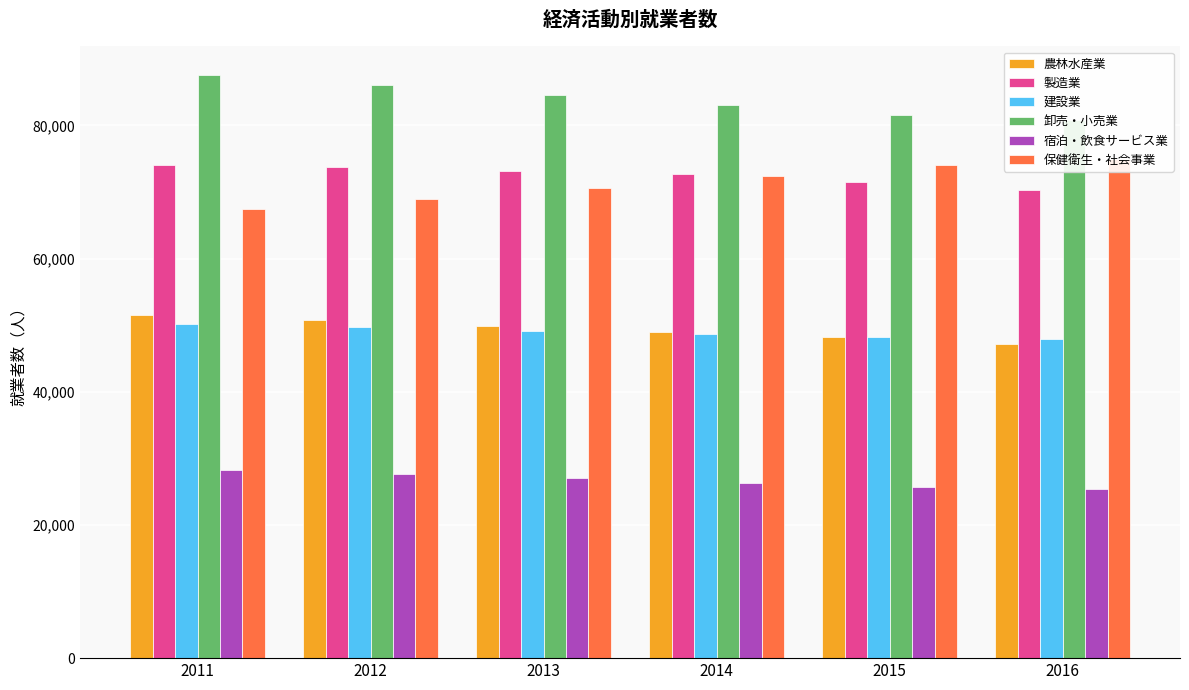

What is the difference between the maximum and minimum values in the 建設業 series?

2254